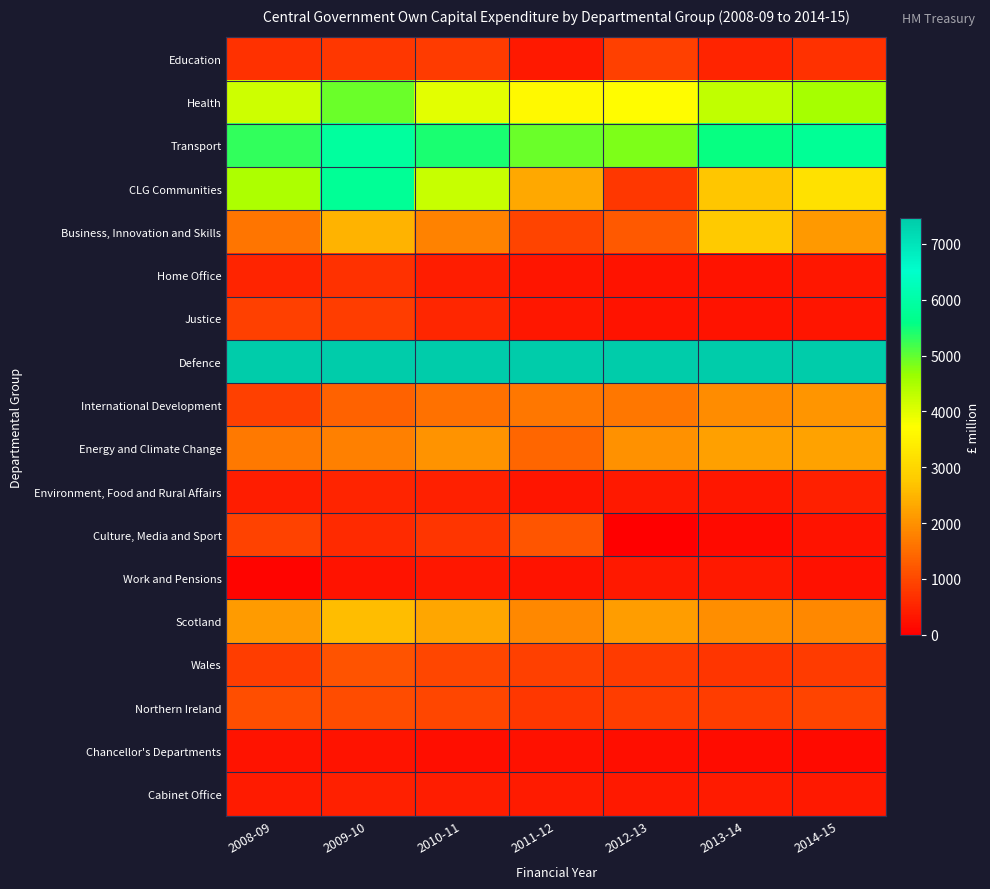

At how many categories does at least one series exceed 6171?

7